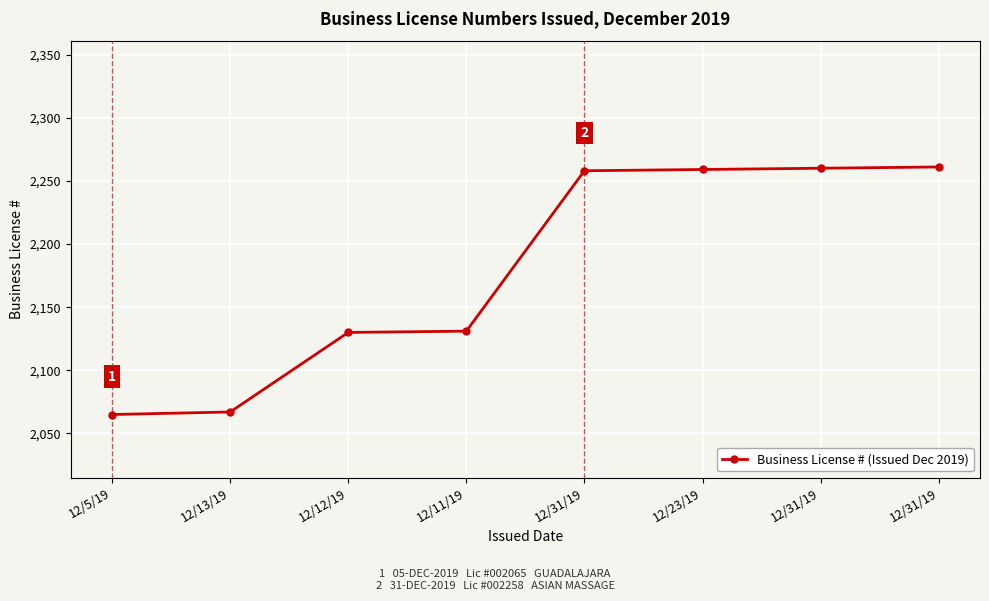

Rank the categories by value from highest to lowest.

12/31/19, 12/31/19, 12/23/19, 12/31/19, 12/11/19, 12/12/19, 12/13/19, 12/5/19